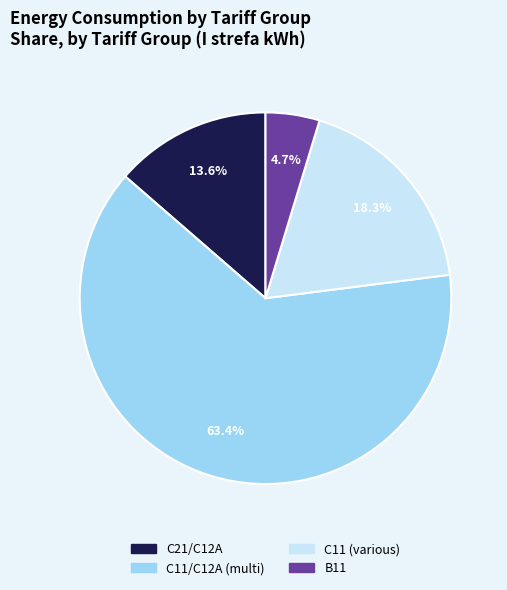

Does any single category account for the majority?

Yes